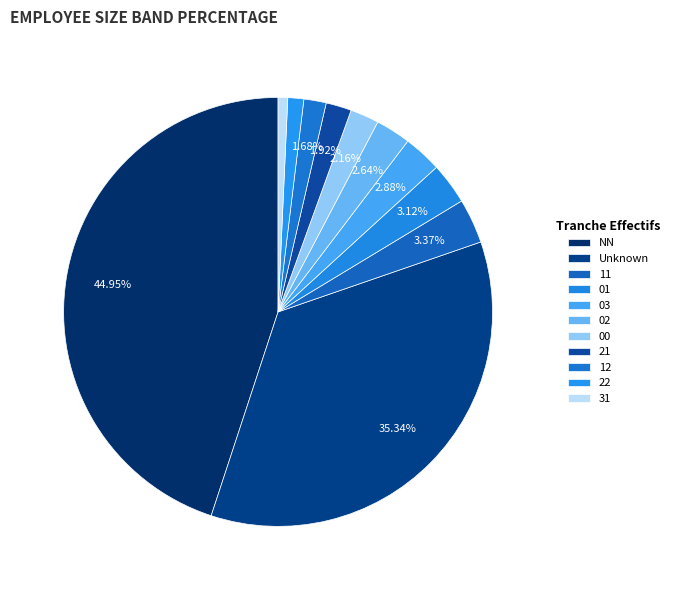

How many slices are in this pie chart?

11